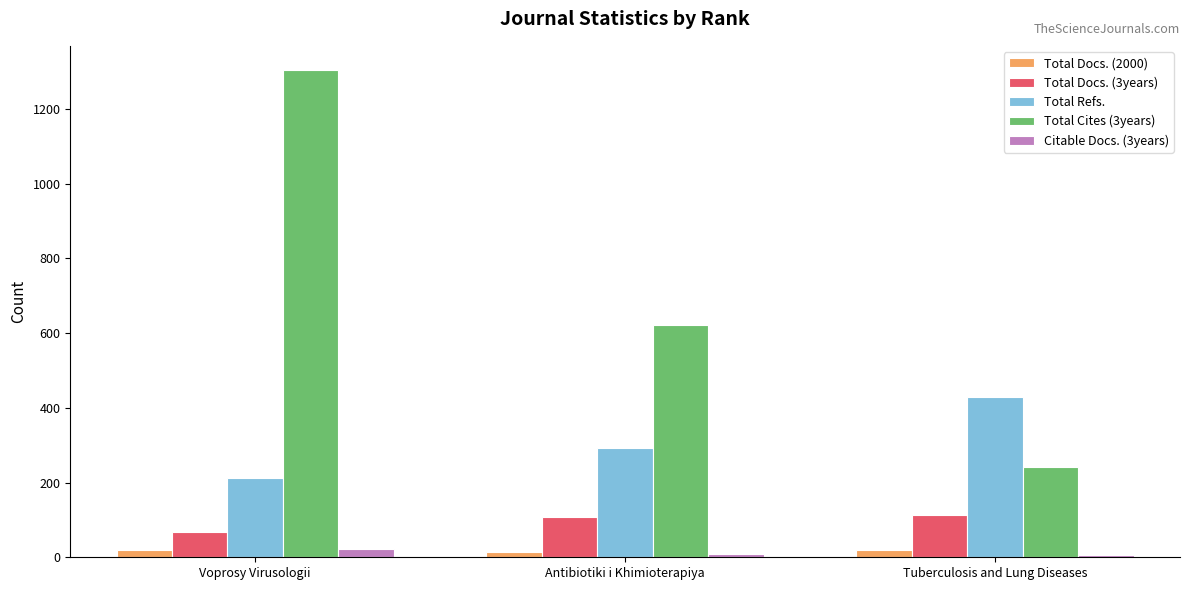

How many values in the Total Cites (3years) series are below 622?

1